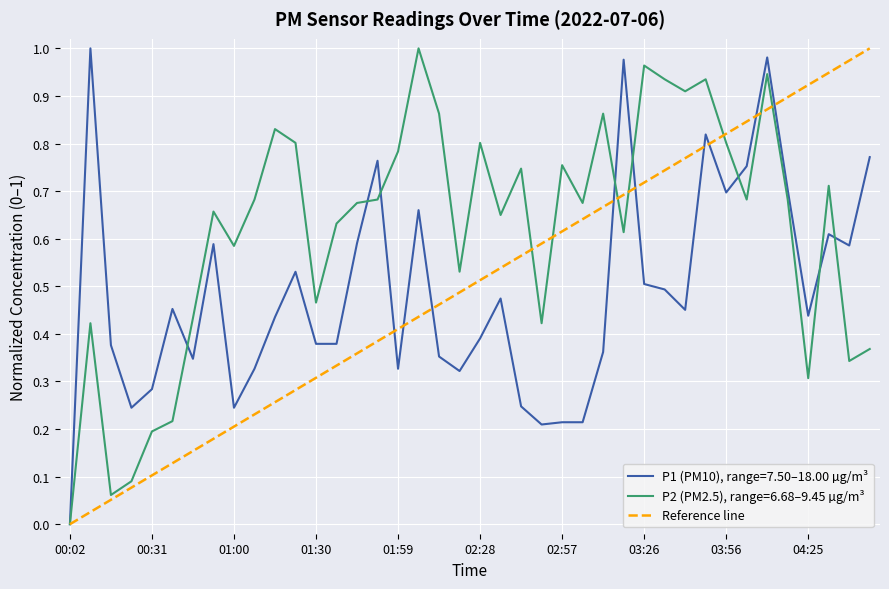

Is it true that P2 (PM2.5), range=6.68–9.45 µg/m³ equals 0.8 at 02:28?

True